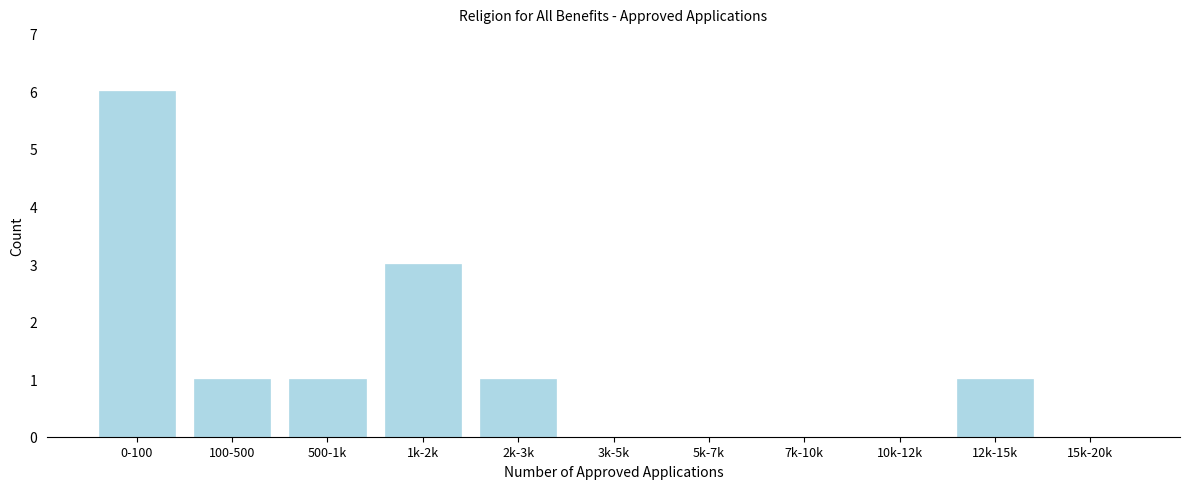

Reading left to right, what are all the values shown in this chart?

0-100=6	100-500=1	500-1k=1	1k-2k=3	2k-3k=1	3k-5k=0	5k-7k=0	7k-10k=0	10k-12k=0	12k-15k=1	15k-20k=0